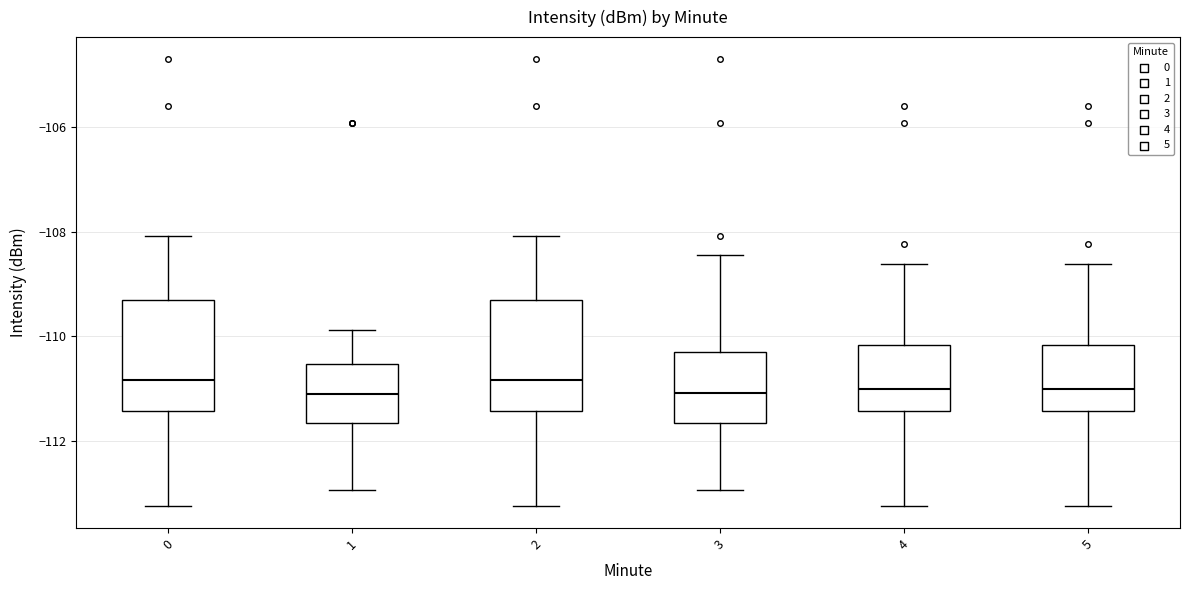

Reading left to right, read every box against the y-axis: the position of its median line, the range the box covers, and the ends of its whiskers. The values are not printed on the chart, so give them approximately, as read against the axis.

0: median -110.8, box -111.4 to -109.4, whiskers -113.2 to -108.0
1: median -111.2, box -111.6 to -110.6, whiskers -113.0 to -109.8
2: median -110.8, box -111.4 to -109.4, whiskers -113.2 to -108.0
3: median -111.0, box -111.6 to -110.4, whiskers -113.0 to -108.4
4: median -111.0, box -111.4 to -110.2, whiskers -113.2 to -108.6
5: median -111.0, box -111.4 to -110.2, whiskers -113.2 to -108.6